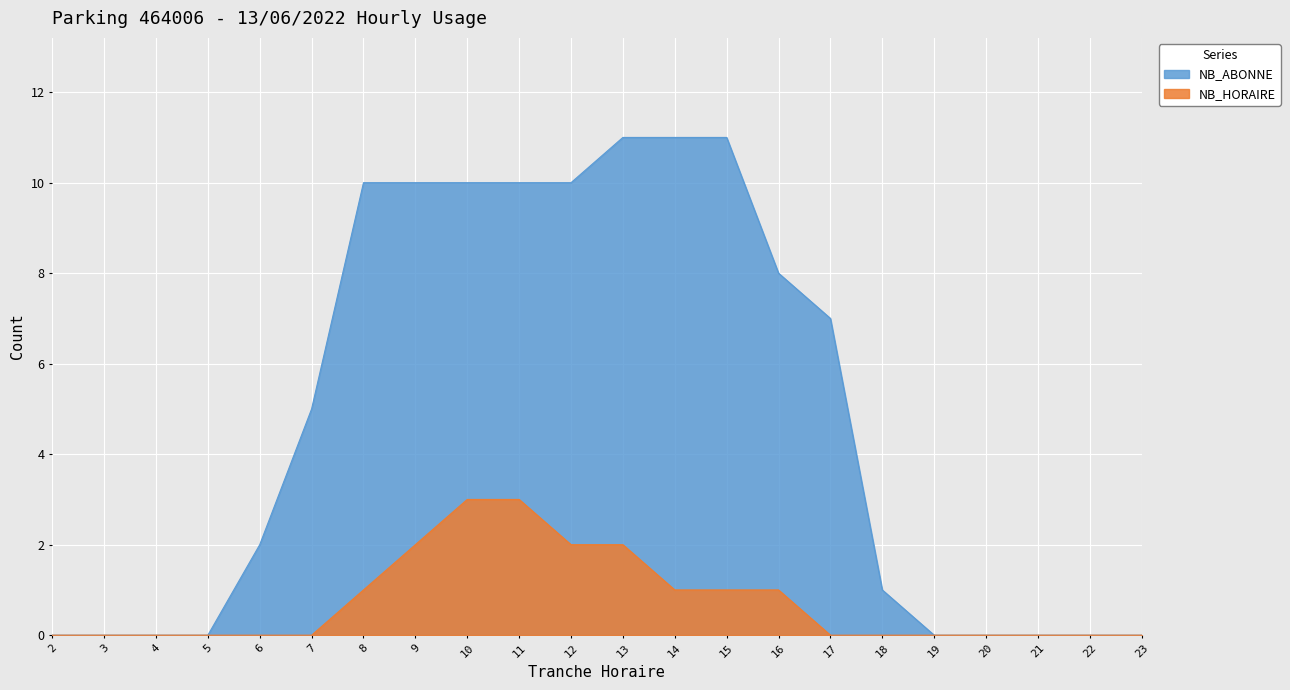

What is the sum of all NB_ABONNE values?

106